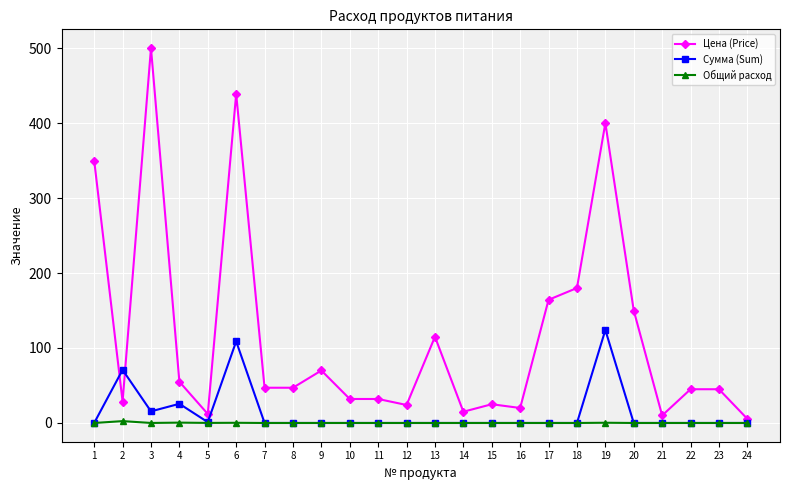

At which category is the sum across all series the highest?

6